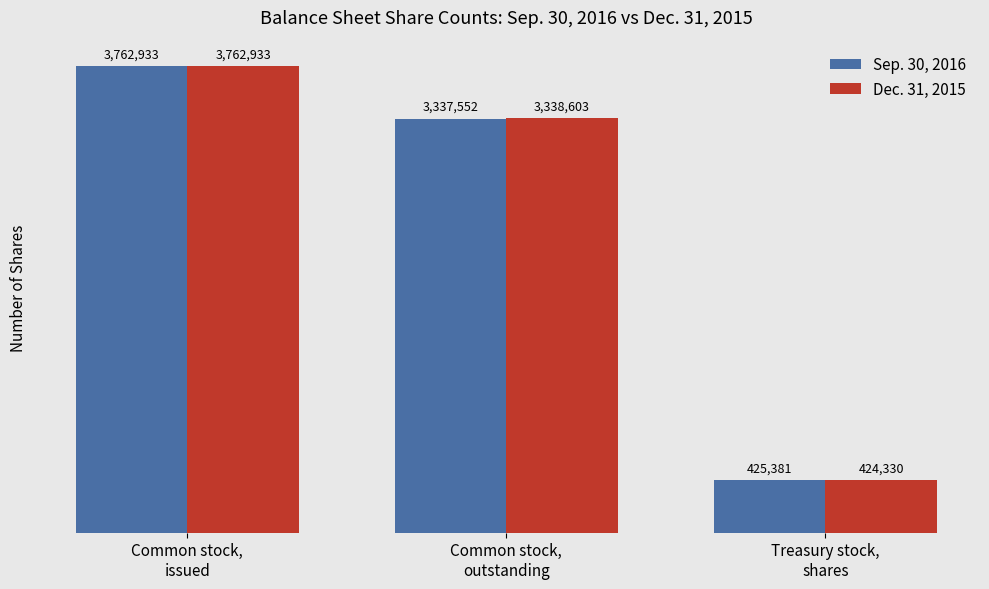

At which category is the sum across all series the highest?

Common stock,
issued